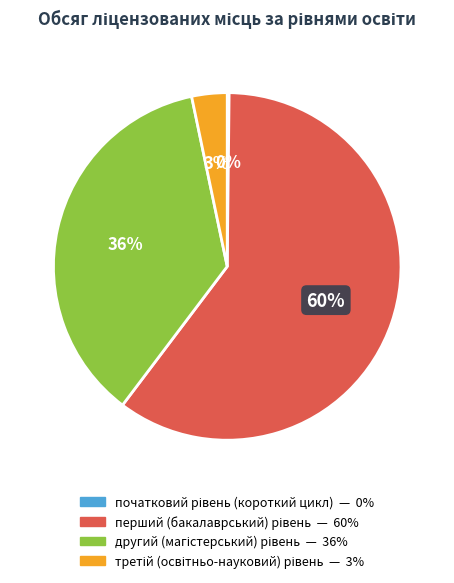

Is there a majority slice in this chart?

Yes